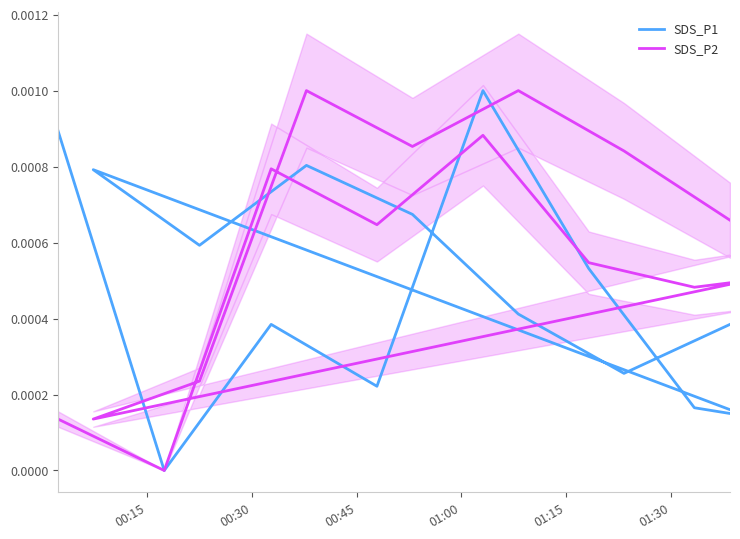

Count the number of data series in this chart.

2